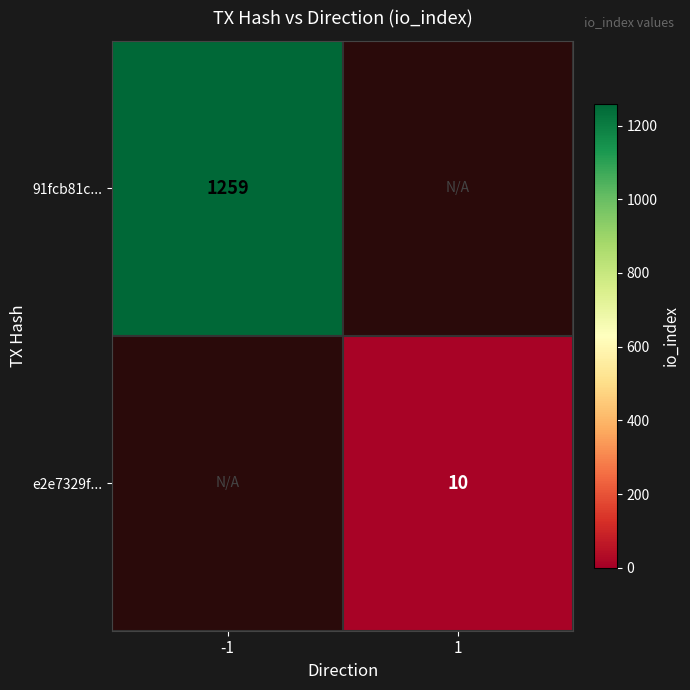

True or false: 91fcb81c... has a value of 1259 at -1.

True